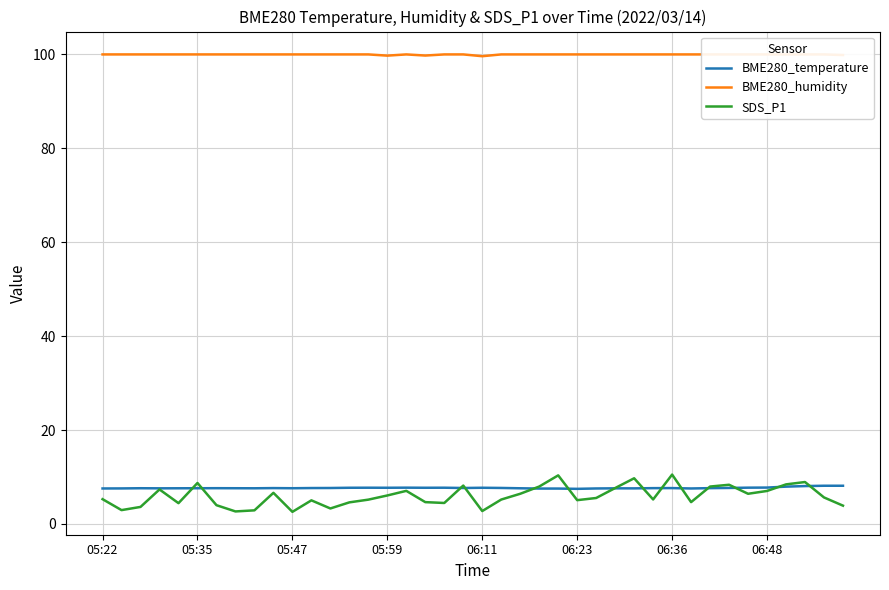

Which series has the largest range (max minus min)?

SDS_P1